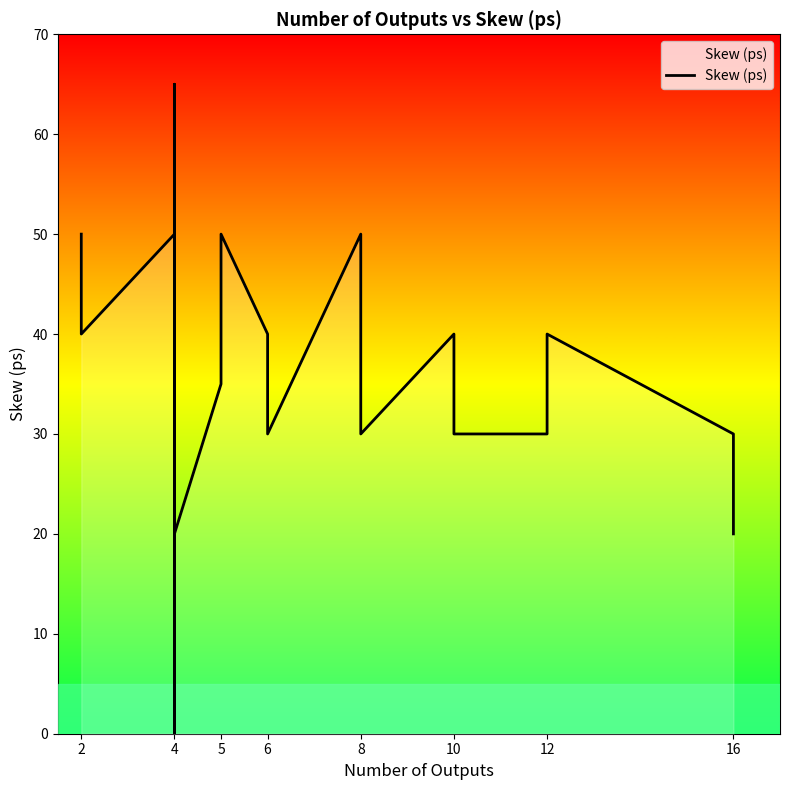

Where is the data nearest to the value 32?

16